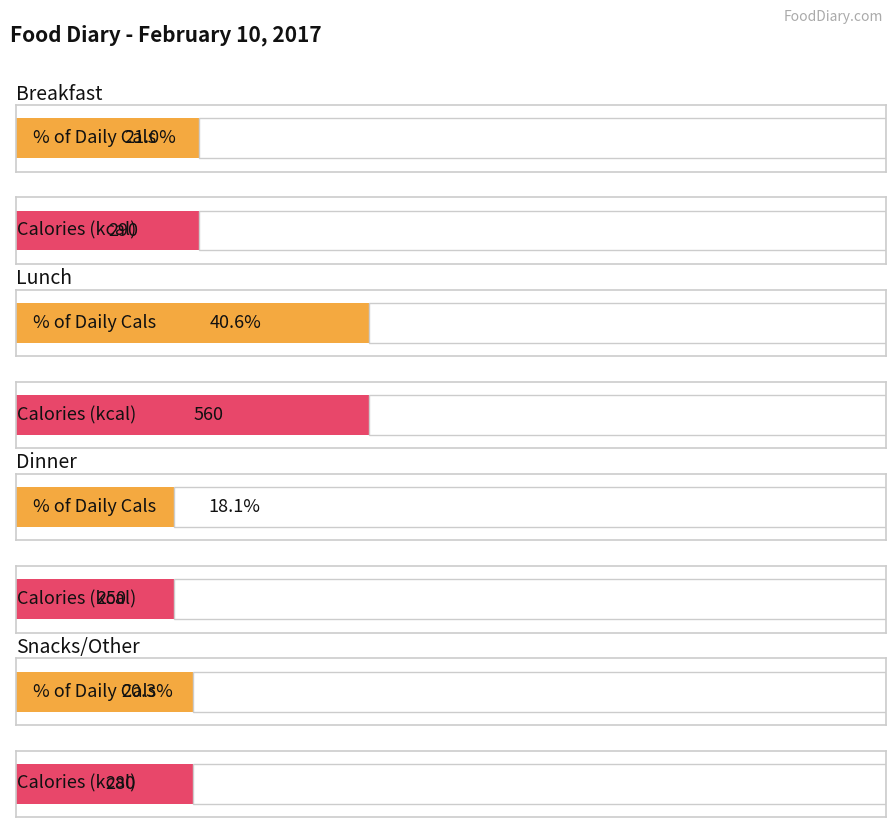

At which label does Snacks/Other first exceed 26?

Cals (kcal)